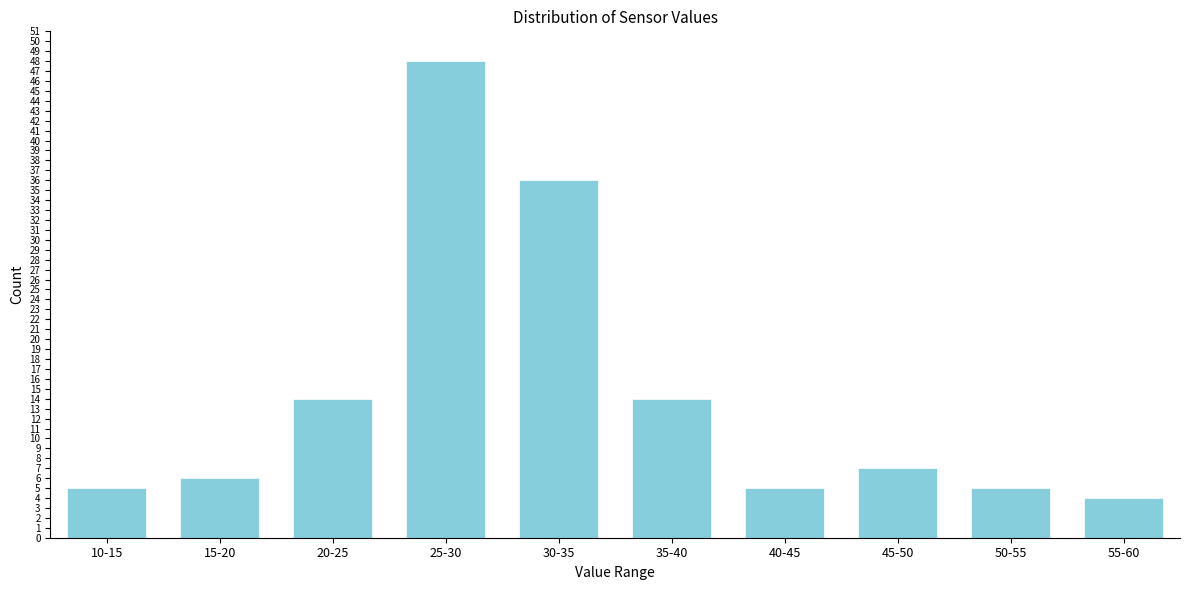

Reading right to left, list all the values displayed in this chart.

55-60=4	50-55=5	45-50=7	40-45=5	35-40=14	30-35=36	25-30=48	20-25=14	15-20=6	10-15=5